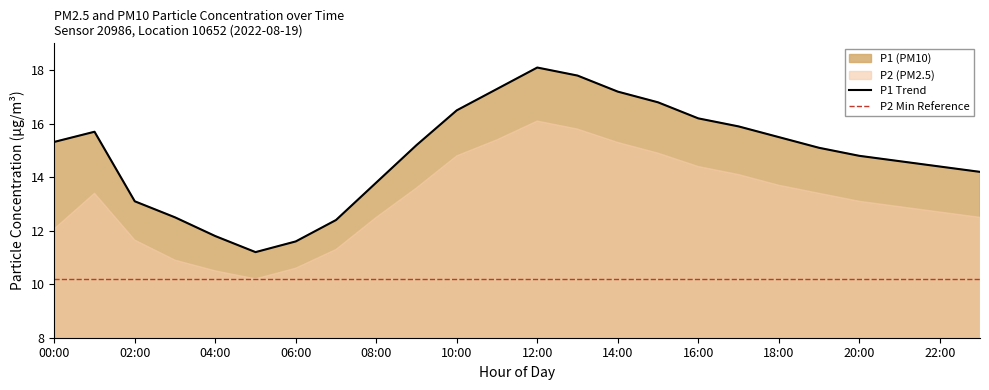

What is the value of the 16th point from the left?

16.8